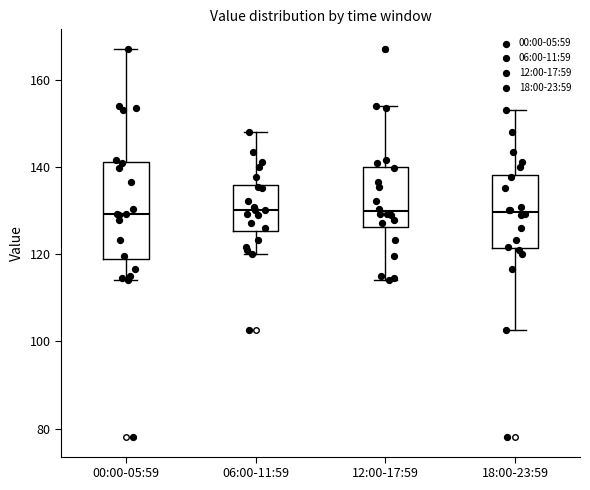

Reading left to right, transcribe this box plot: for each box, give where its median line is, the range the box spans, and where its two whiskers end, as read against the y-axis. The values are not printed on the chart, so give them approximately, as read against the axis.

00:00-05:59: median 130, box 118 to 142, whiskers 114 to 168
06:00-11:59: median 130, box 126 to 136, whiskers 120 to 148
12:00-17:59: median 130, box 126 to 140, whiskers 114 to 154
18:00-23:59: median 130, box 122 to 138, whiskers 102 to 154